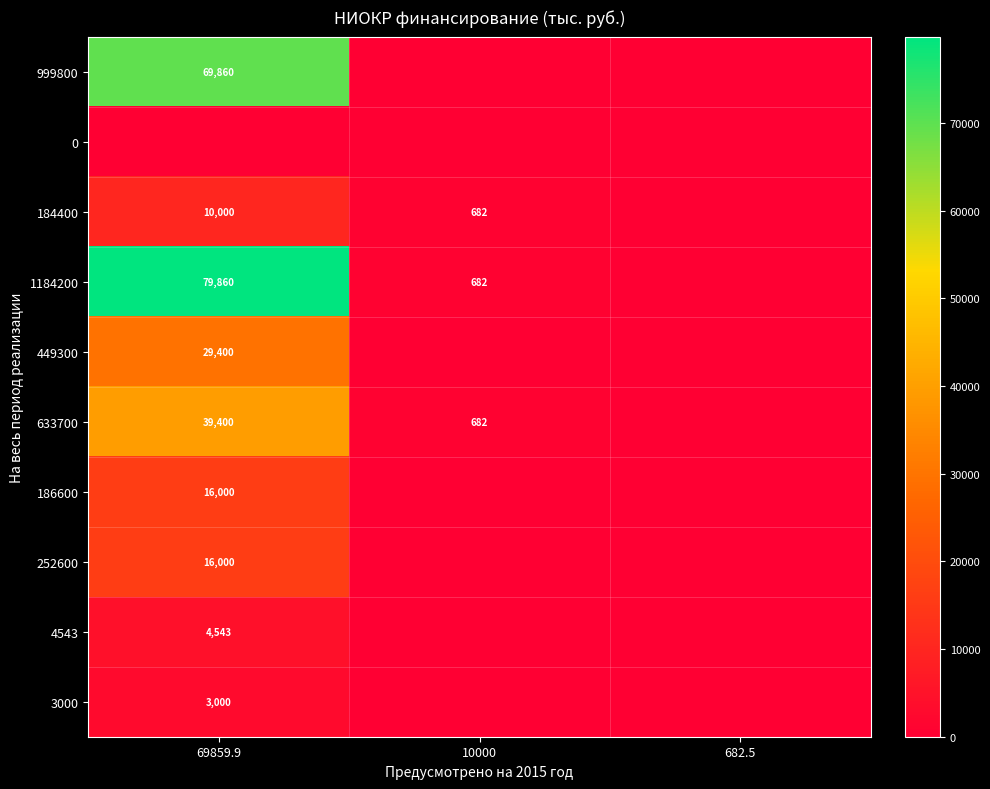

The value of 633700 at 10000 is 682. True or false?

True